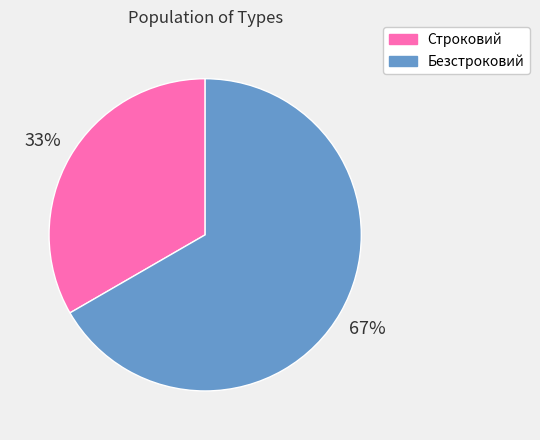

Which slice is the smallest?

Строковий